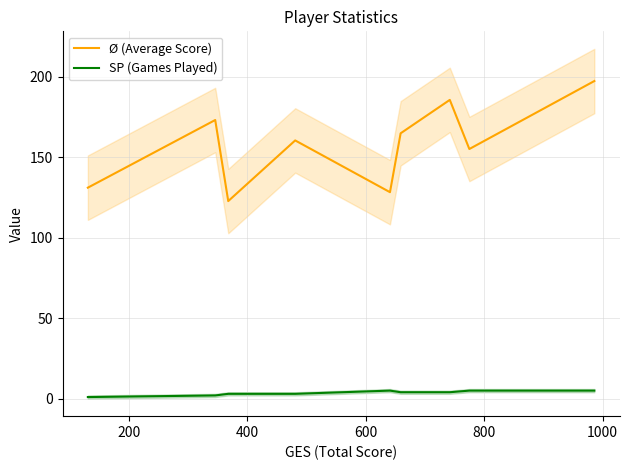

What is the maximum value for Ø (Average Score)?

197.2